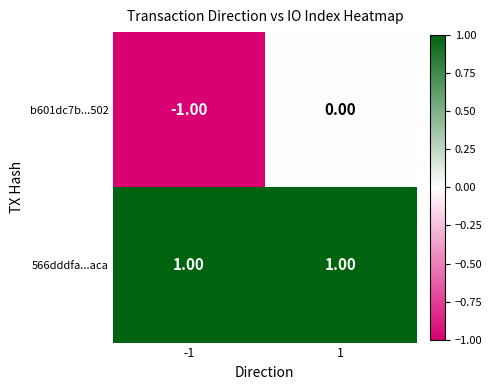

Which series has the largest range (max minus min)?

b601dc7b...502